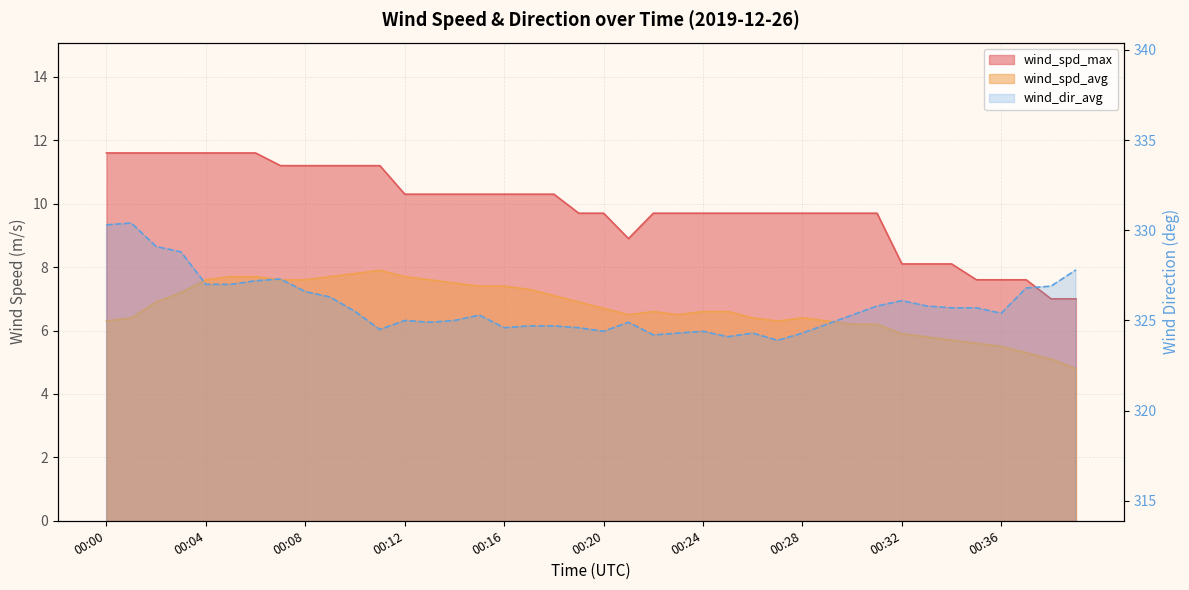

Reading left to right, what are all the values shown in this chart?

wind_spd_avg: 00:00=6.3	00:01=6.4	00:02=6.9	00:03=7.2	00:04=7.6	00:05=7.7	00:06=7.7	00:07=7.6	00:08=7.6	00:09=7.7	00:10=7.8	00:11=7.9	00:12=7.7	00:13=7.6	00:14=7.5	00:15=7.4	00:16=7.4	00:17=7.3	00:18=7.1	00:19=6.9	00:20=6.7	00:21=6.5	00:22=6.6	00:23=6.5	00:24=6.6	00:25=6.6	00:26=6.4	00:27=6.3	00:28=6.4	00:29=6.3	00:30=6.2	00:31=6.2	00:32=5.9	00:33=5.8	00:34=5.7	00:35=5.6	00:36=5.5	00:37=5.3	00:38=5.1	00:39=4.8
wind_spd_max: 00:00=11.6	00:01=11.6	00:02=11.6	00:03=11.6	00:04=11.6	00:05=11.6	00:06=11.6	00:07=11.2	00:08=11.2	00:09=11.2	00:10=11.2	00:11=11.2	00:12=10.3	00:13=10.3	00:14=10.3	00:15=10.3	00:16=10.3	00:17=10.3	00:18=10.3	00:19=9.7	00:20=9.7	00:21=8.9	00:22=9.7	00:23=9.7	00:24=9.7	00:25=9.7	00:26=9.7	00:27=9.7	00:28=9.7	00:29=9.7	00:30=9.7	00:31=9.7	00:32=8.1	00:33=8.1	00:34=8.1	00:35=7.6	00:36=7.6	00:37=7.6	00:38=7.0	00:39=7.0
wind_dir_avg: 00:00=330.3	00:01=330.4	00:02=329.1	00:03=328.8	00:04=327.0	00:05=327.0	00:06=327.2	00:07=327.3	00:08=326.6	00:09=326.3	00:10=325.5	00:11=324.5	00:12=325.0	00:13=324.9	00:14=325.0	00:15=325.3	00:16=324.6	00:17=324.7	00:18=324.7	00:19=324.6	00:20=324.4	00:21=324.9	00:22=324.2	00:23=324.3	00:24=324.4	00:25=324.1	00:26=324.3	00:27=323.9	00:28=324.3	00:29=324.8	00:30=325.3	00:31=325.8	00:32=326.1	00:33=325.8	00:34=325.7	00:35=325.7	00:36=325.4	00:37=326.8	00:38=326.9	00:39=327.8